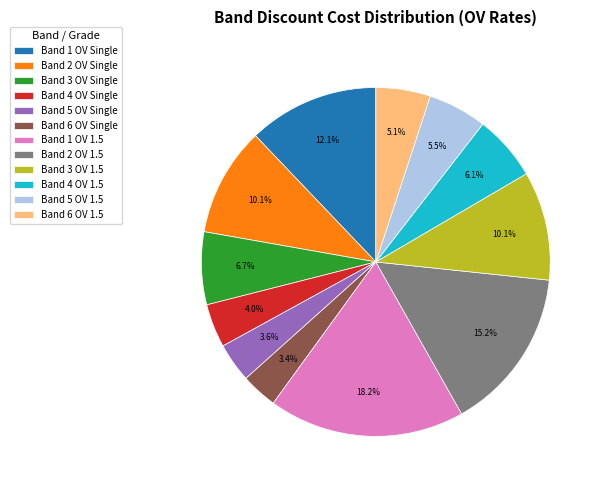

Count the number of slices in the pie.

12